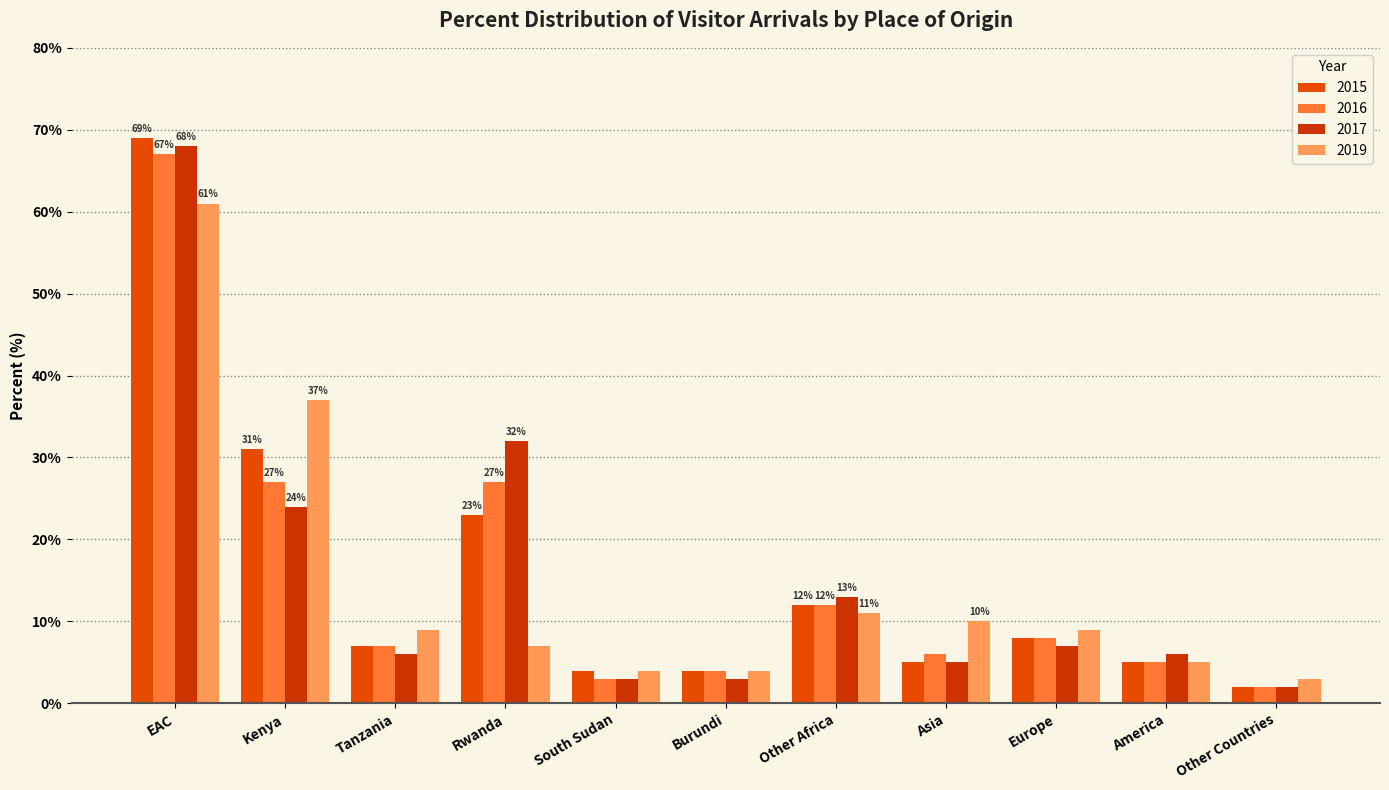

List the labels in order of 2017 value, largest first.

EAC, Rwanda, Kenya, Other Africa, Europe, Tanzania, America, Asia, South Sudan, Burundi, Other Countries